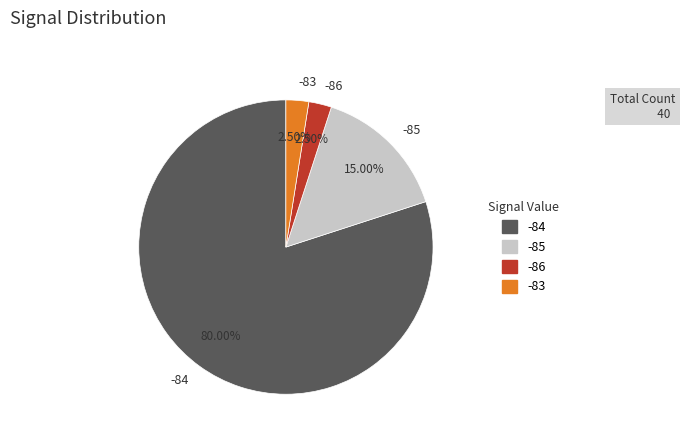

Which has a higher value, -84 or -83?

-84